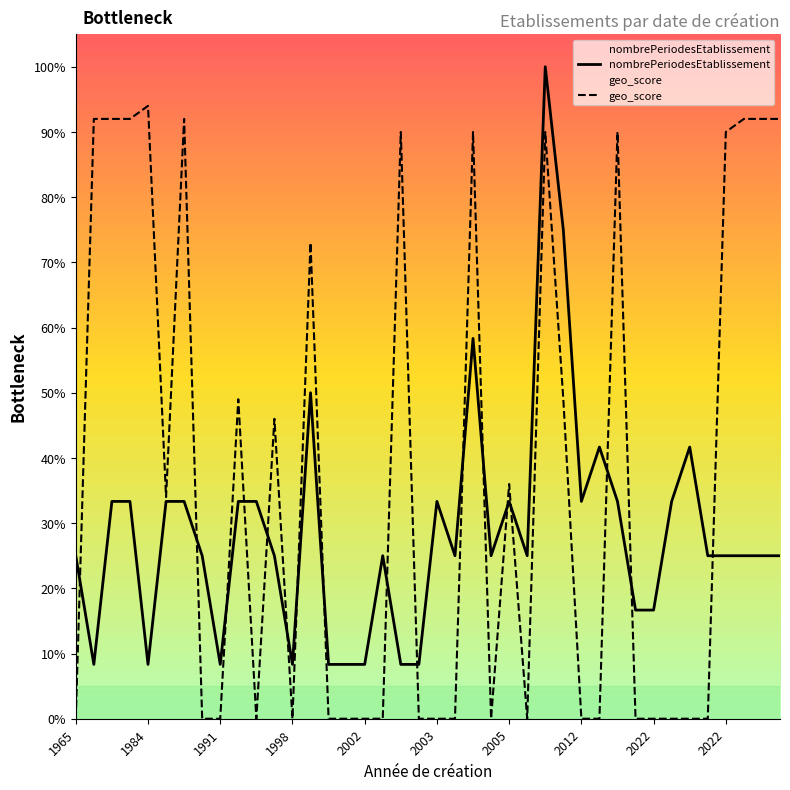

True or false: nombrePeriodesEtablissement has a value of 0.2 at 2003.

False